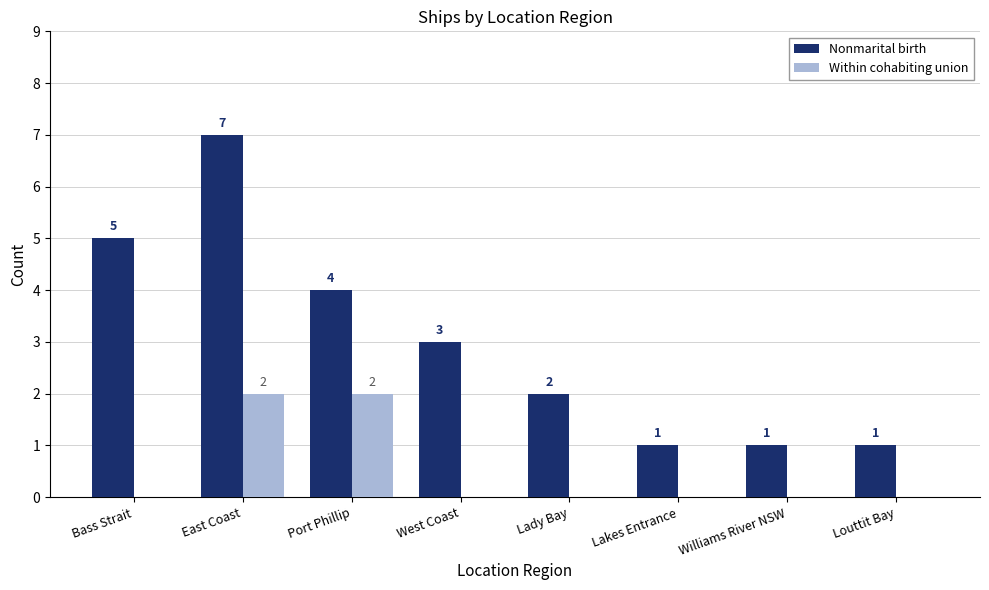

How many groups of bars are there?

8